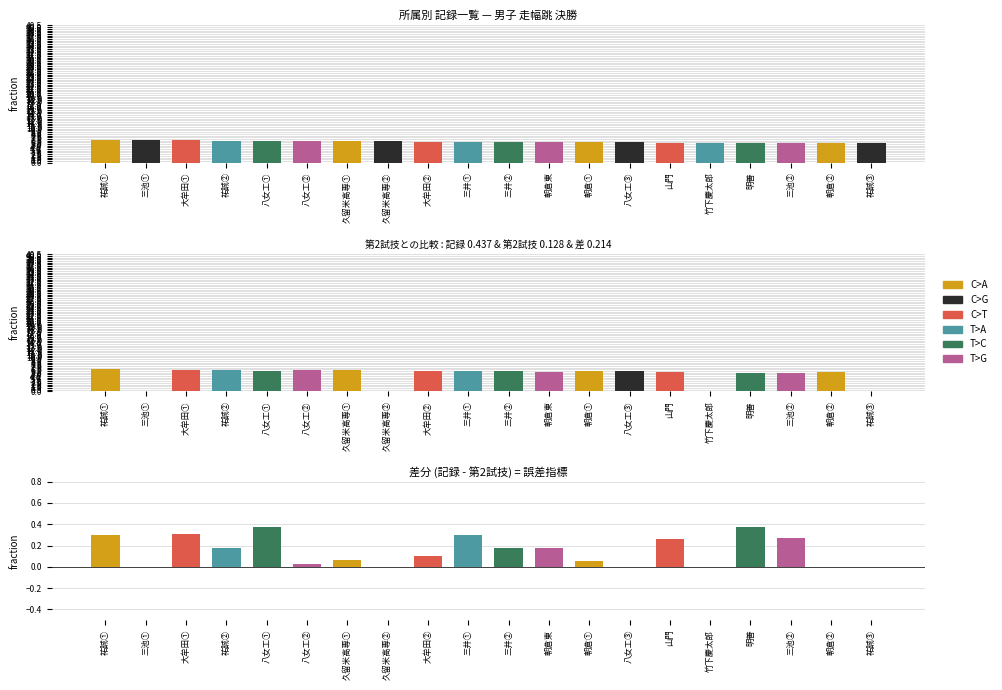

What is the difference between the highest and lowest values at 山門?

5.6